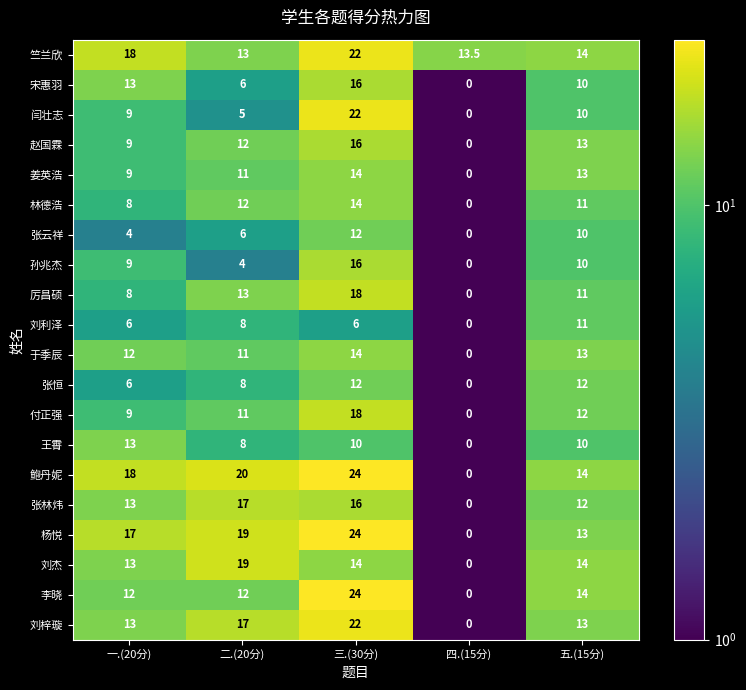

The value of 张云祥 at 一.(20分) is 1.0. True or false?

False